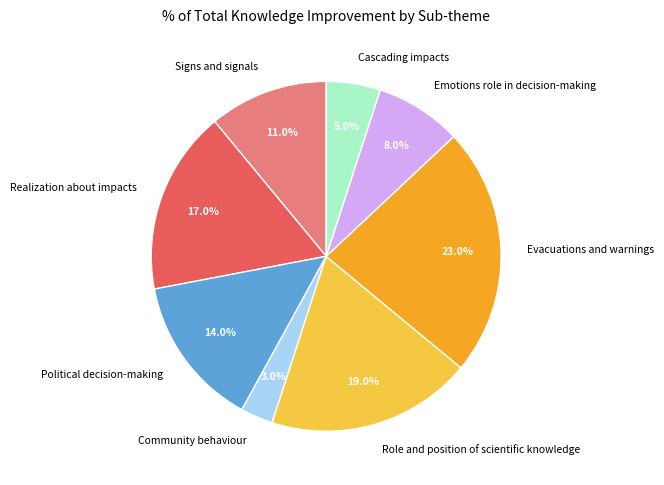

To the nearest percent, what is the average slice percentage?

12%